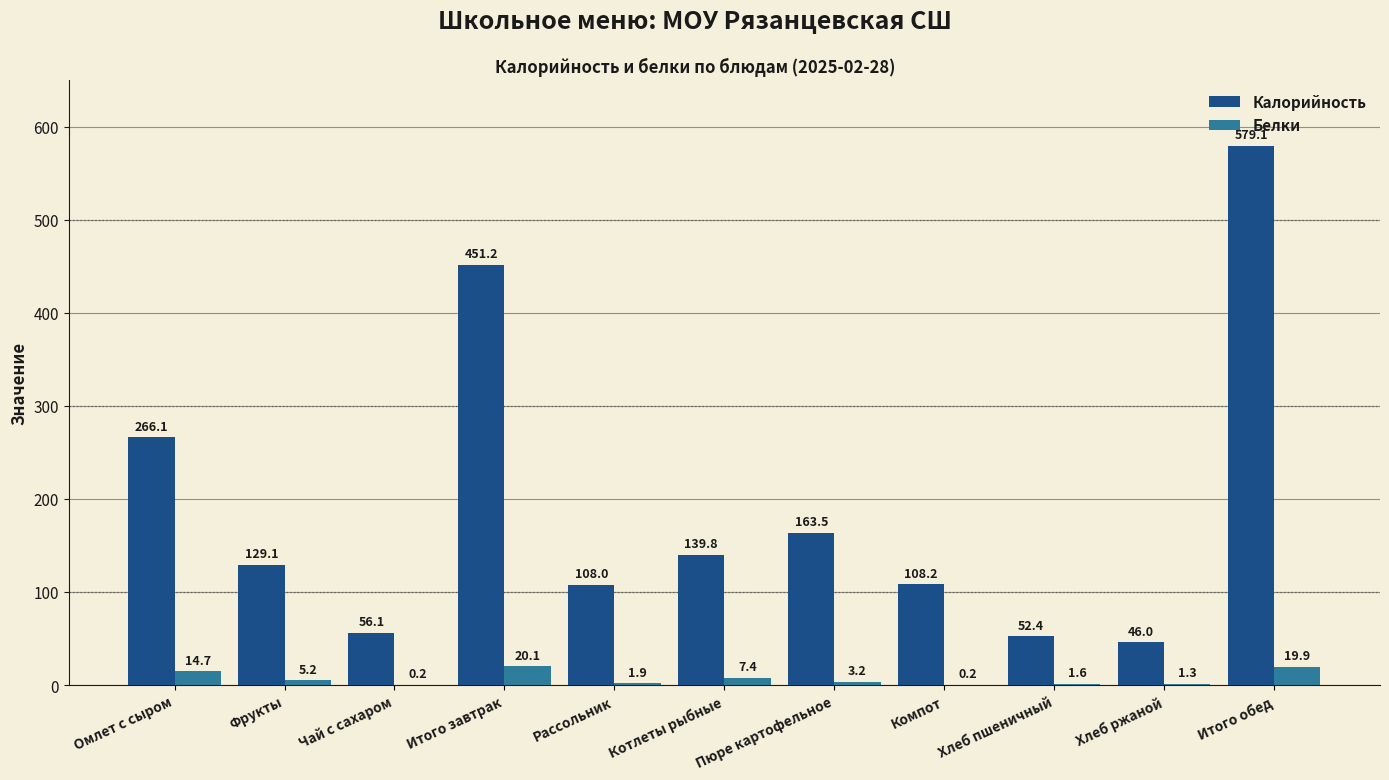

At which category is the sum across all series the highest?

Итого обед